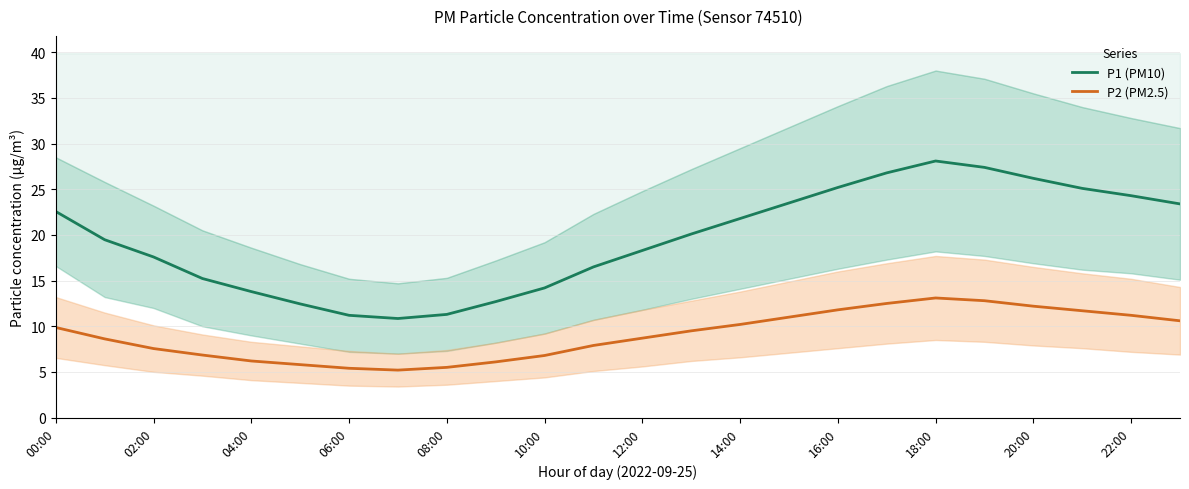

What is the value of the P1 (PM10) point at the 24th from the left?

23.4